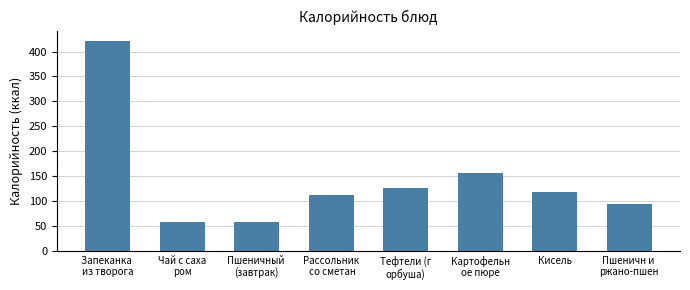

The value at Рассольник
 со сметан is 112.0. True or false?

True